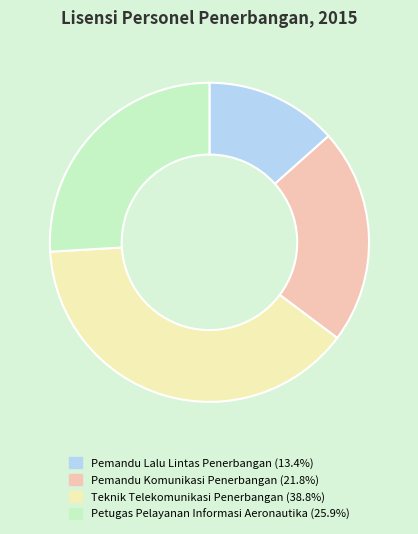

Approximately how many times larger is the value at Pemandu Lalu Lintas Penerbangan (13.4%) compared to Petugas Pelayanan Informasi Aeronautika (25.9%)?

0.5